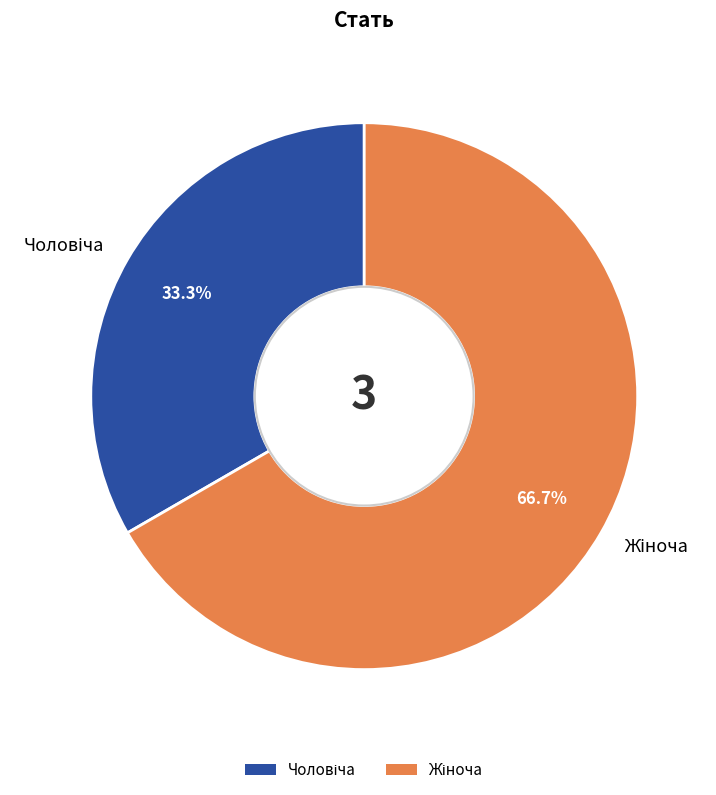

Does any single category account for the majority?

Yes